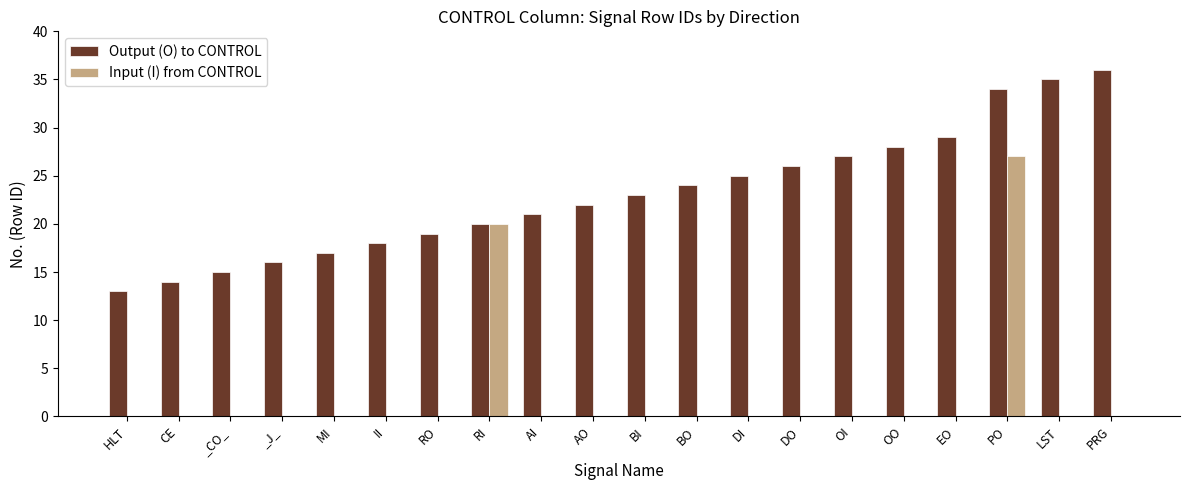

At which category is the sum across all series the highest?

PO